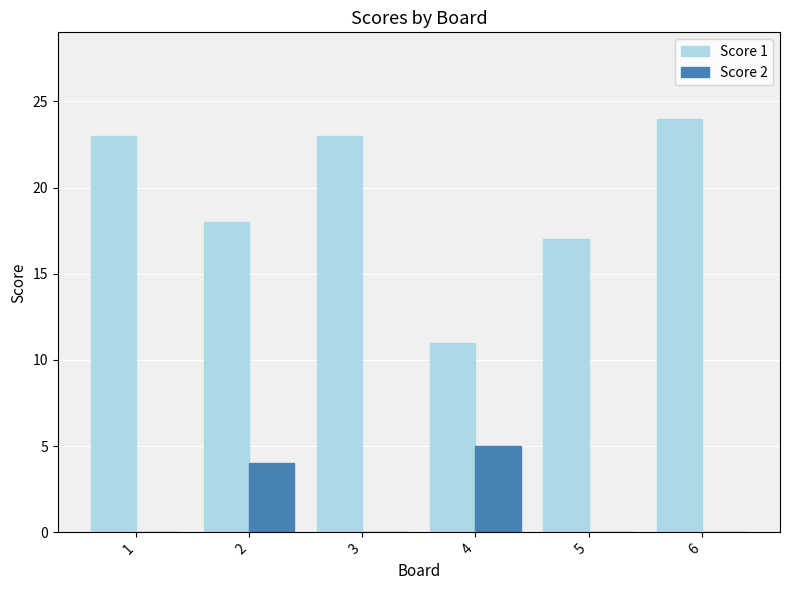

Is it true that Score 2 equals -3 at 1?

False